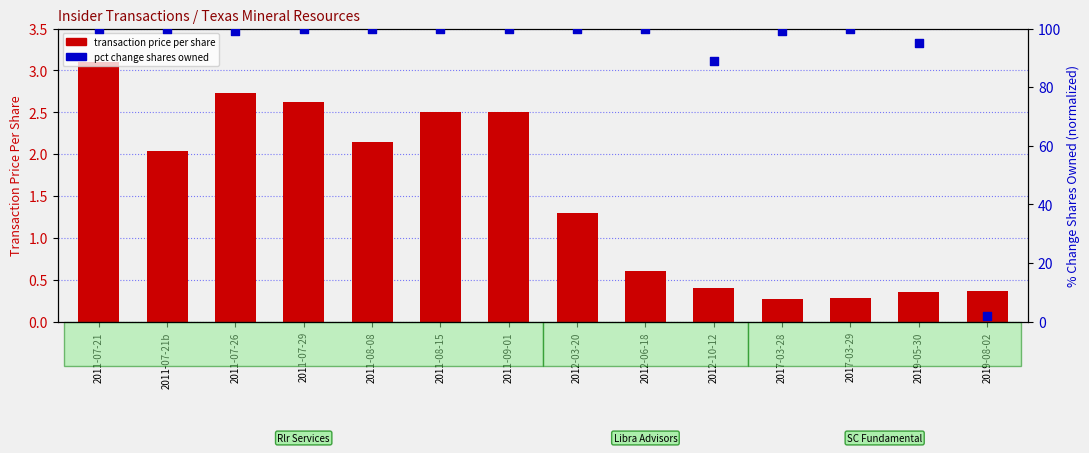

At how many categories does at least one series exceed 69?

13